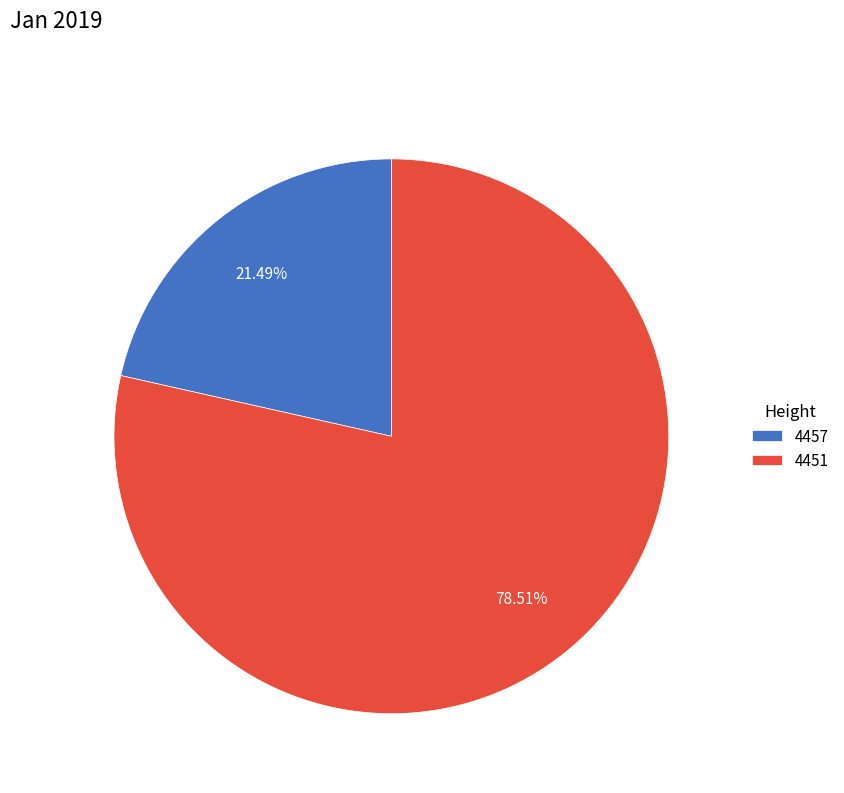

What percentage is the 4451 slice, to the nearest percent?

79%